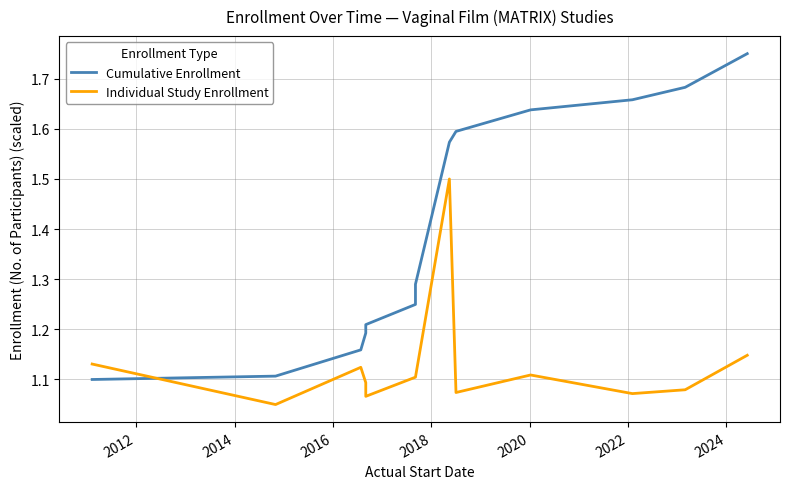

At how many categories does at least one series exceed 1?

13